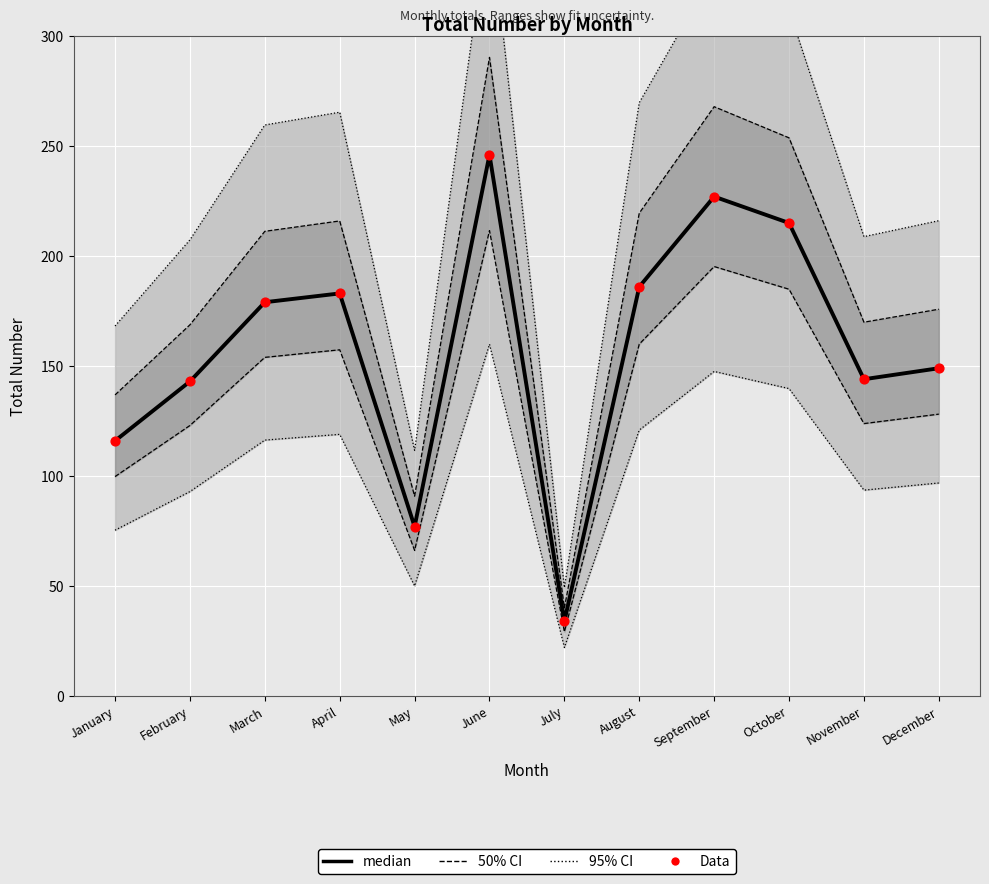

At which category is the sum across all series the highest?

June